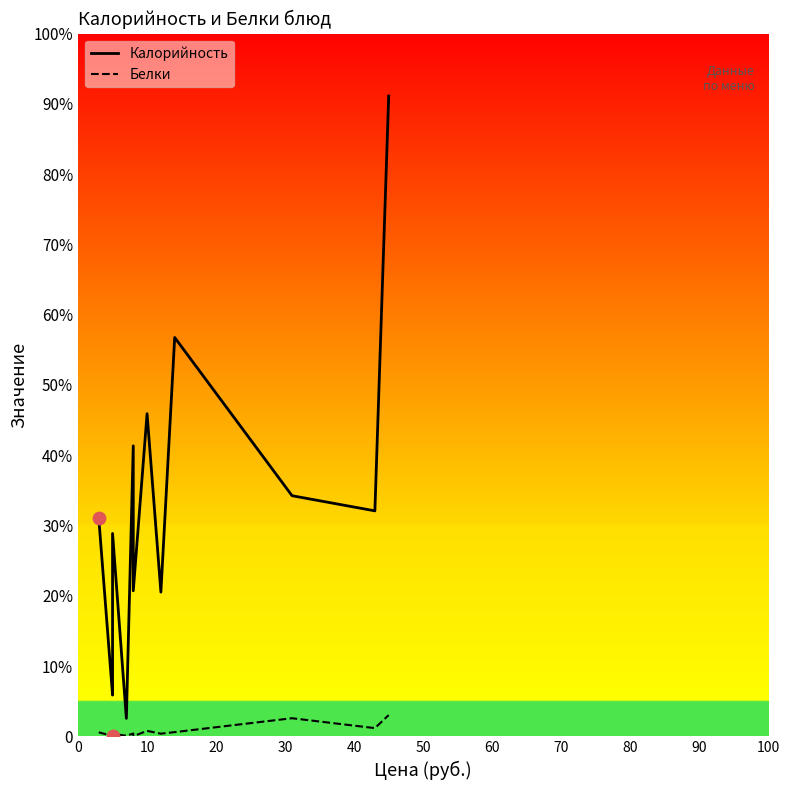

Which series reaches the maximum Y coordinate?

Калорийность